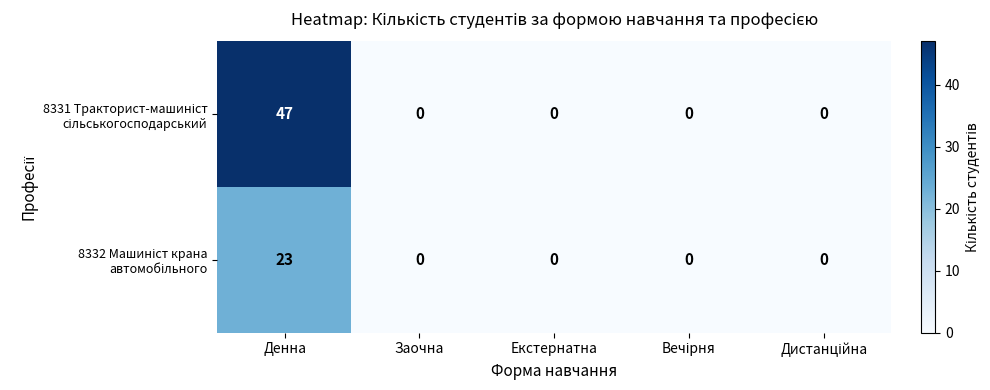

At which category is the sum across all series the highest?

Денна